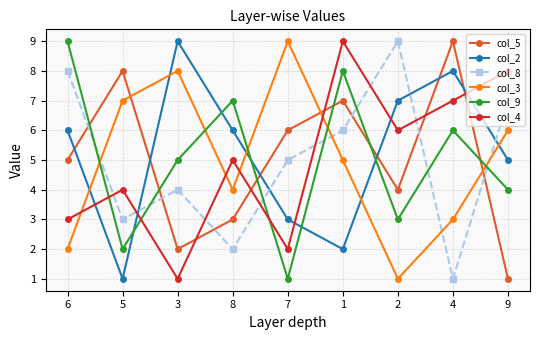

What is the value of the col_4 point at the 3rd from the left?

1